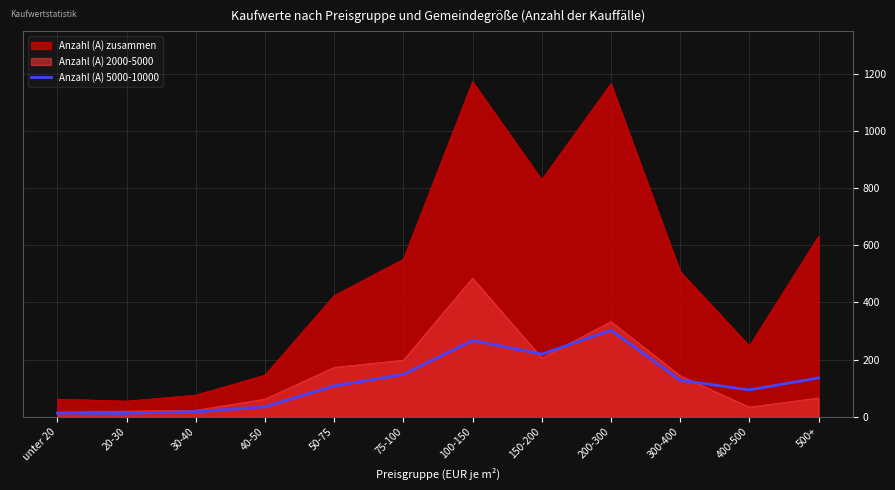

True or false: there are more than 0 points higher than both neighbors.

True